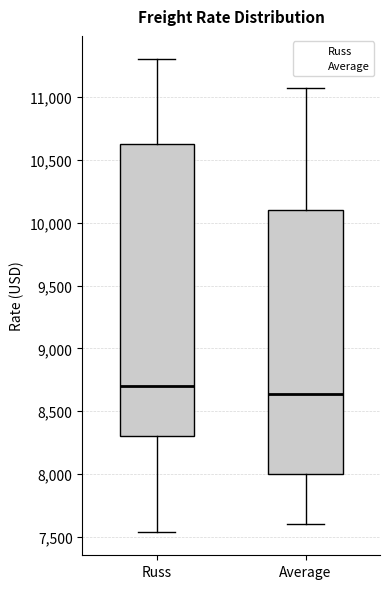

Reading left to right, read every box against the y-axis: the position of its median line, the range the box covers, and the ends of its whiskers. The values are not printed on the chart, so give them approximately, as read against the axis.

Russ: median 8700, box 8300 to 10650, whiskers 7550 to 11300
Average: median 8650, box 8000 to 10100, whiskers 7600 to 11050